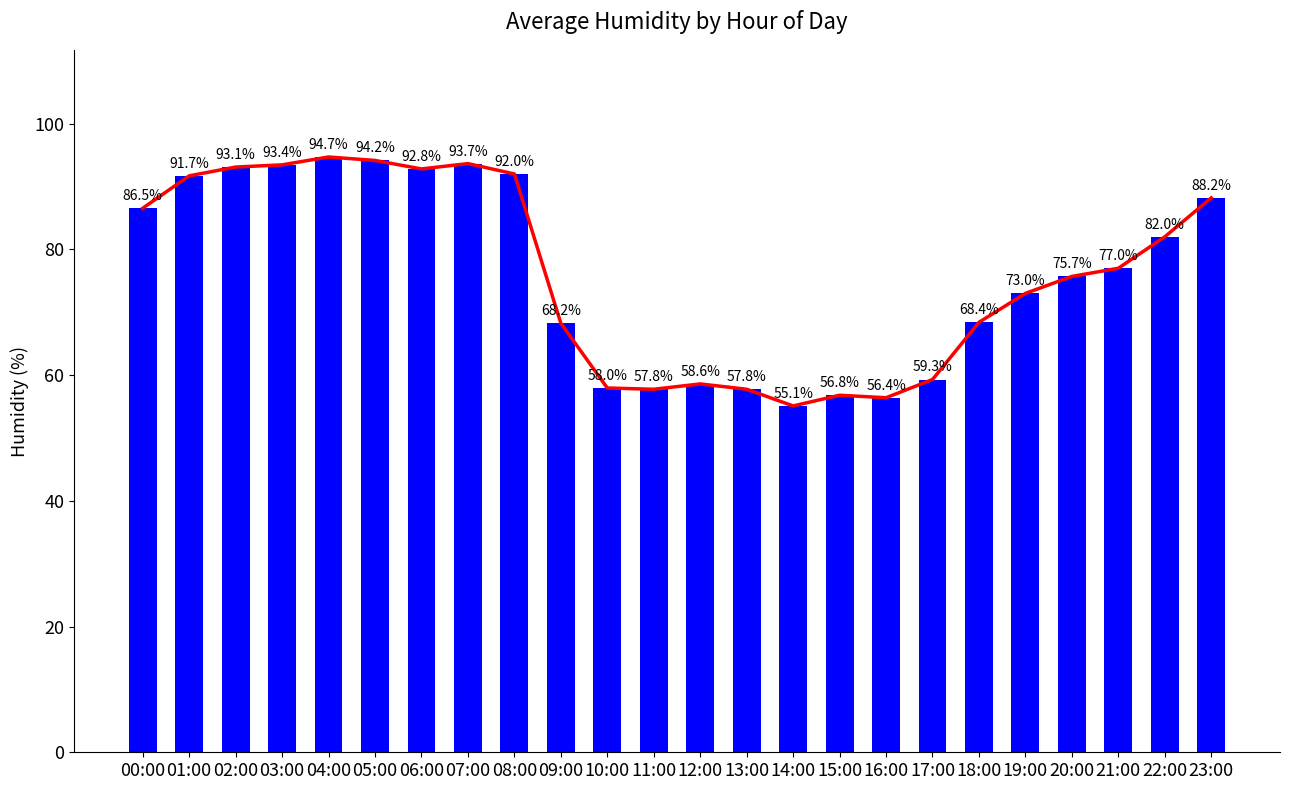

At how many categories does at least one series exceed 83?

10